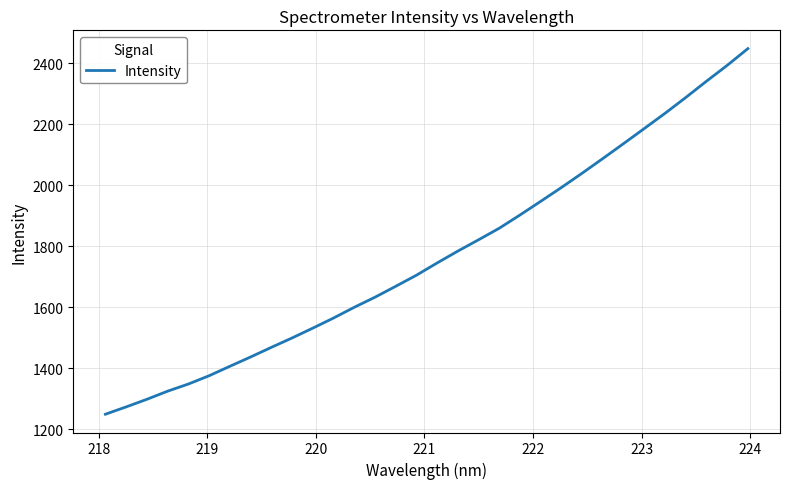

What is the difference between the maximum and minimum values?

1199.8